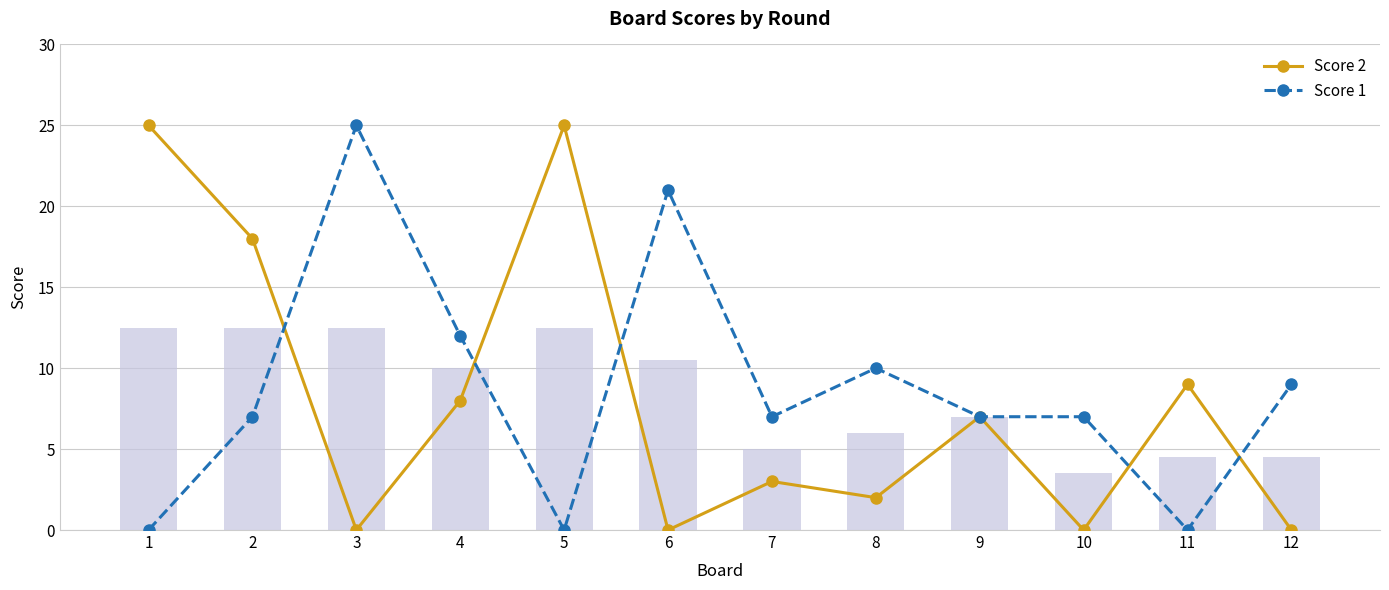

At which label does Score 2 reach its peak?

1